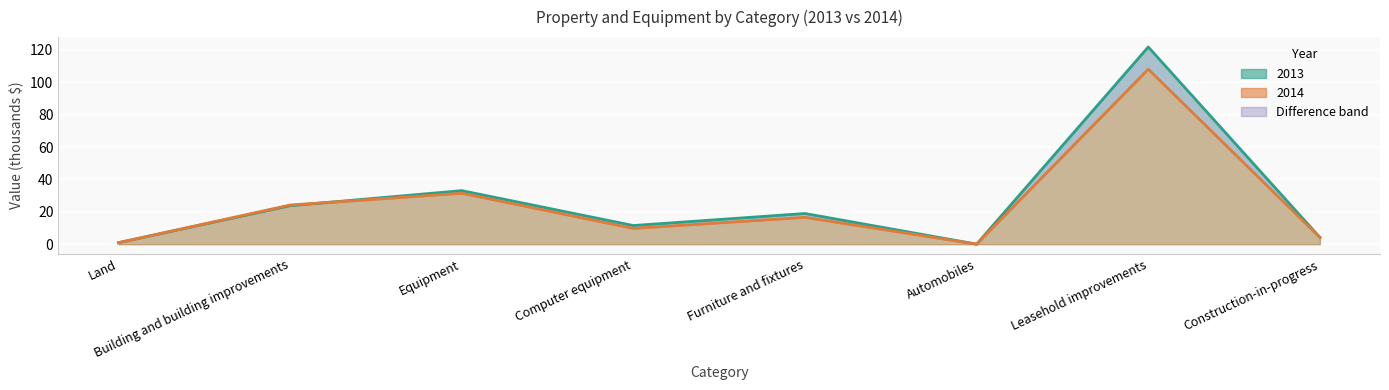

How many data points in 2014 are above 16?

4